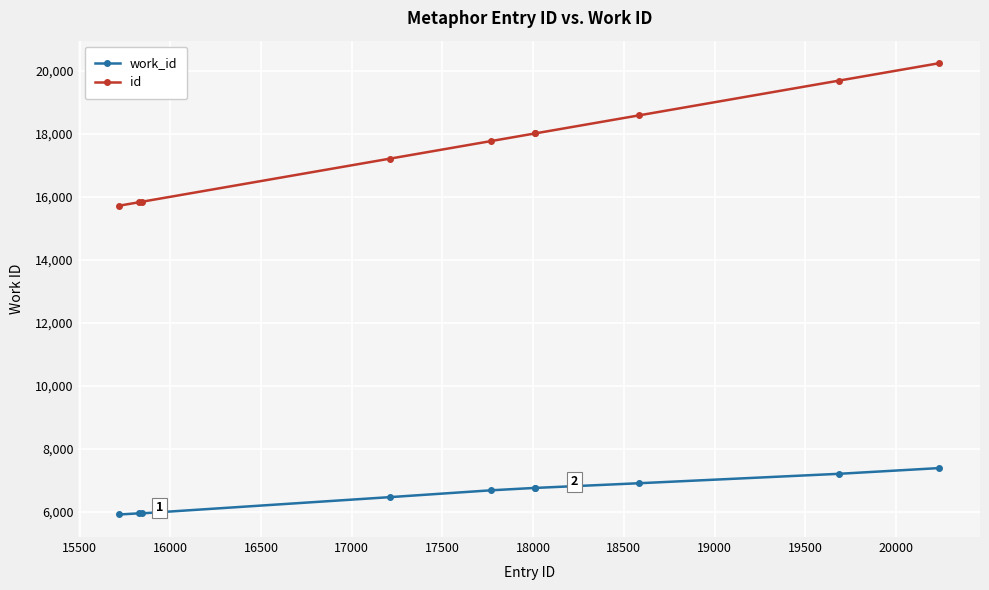

What is the average value of the work_id series?

6607